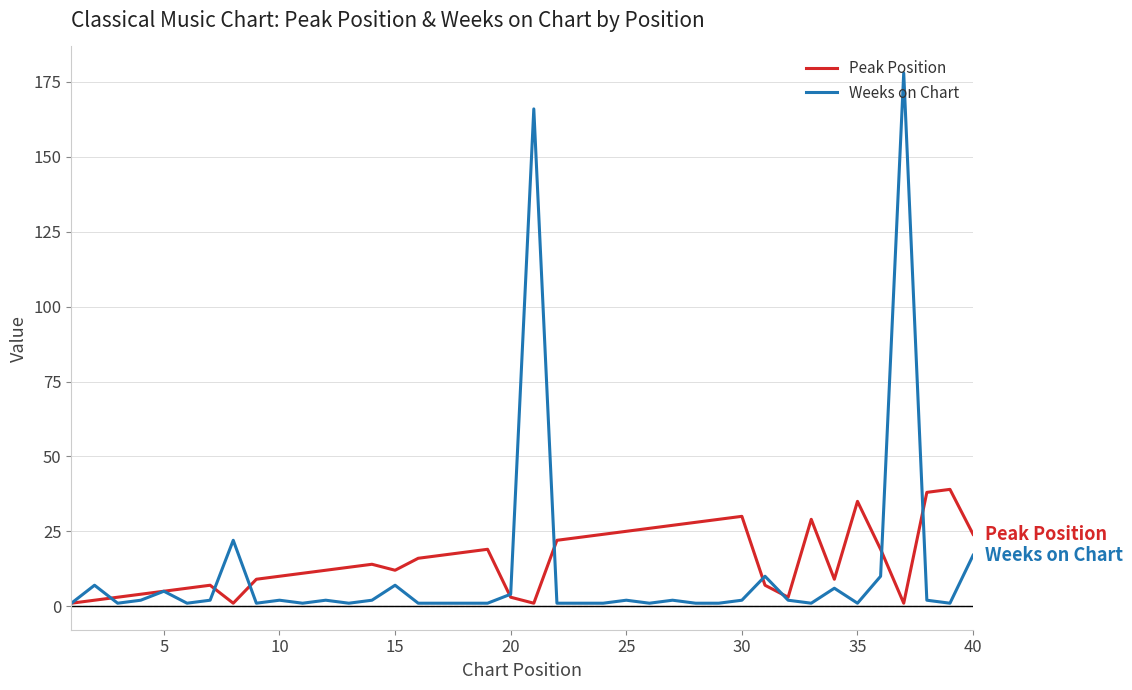

What is the greatest value displayed?

178